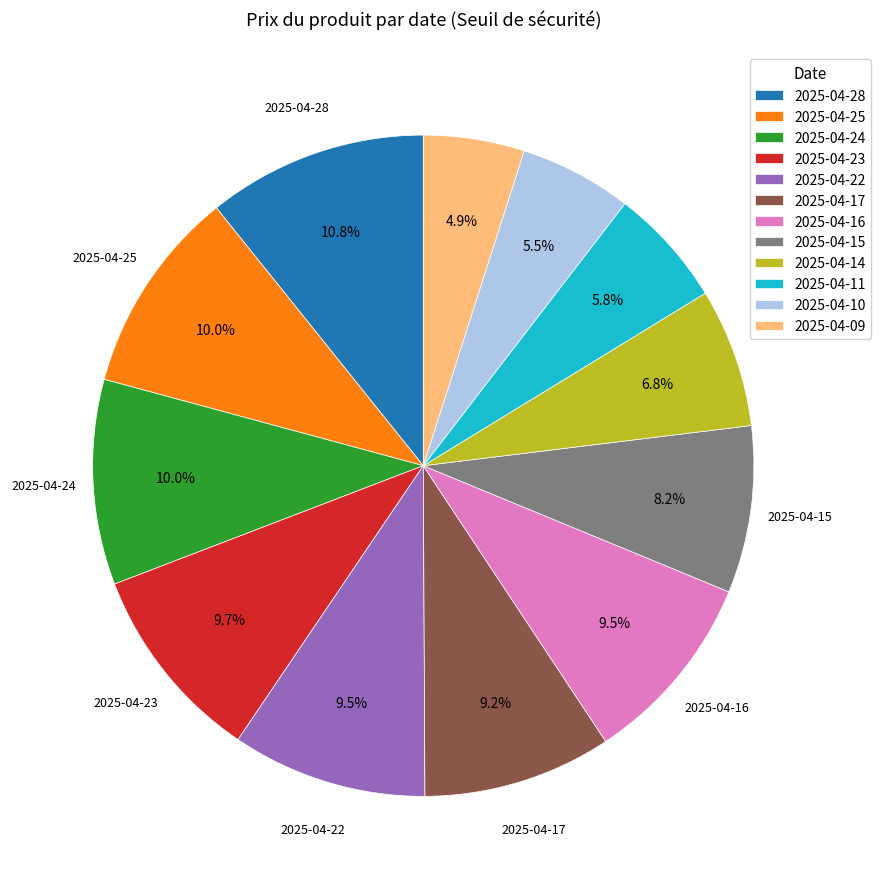

Is there any slice that represents more than half of the pie?

No